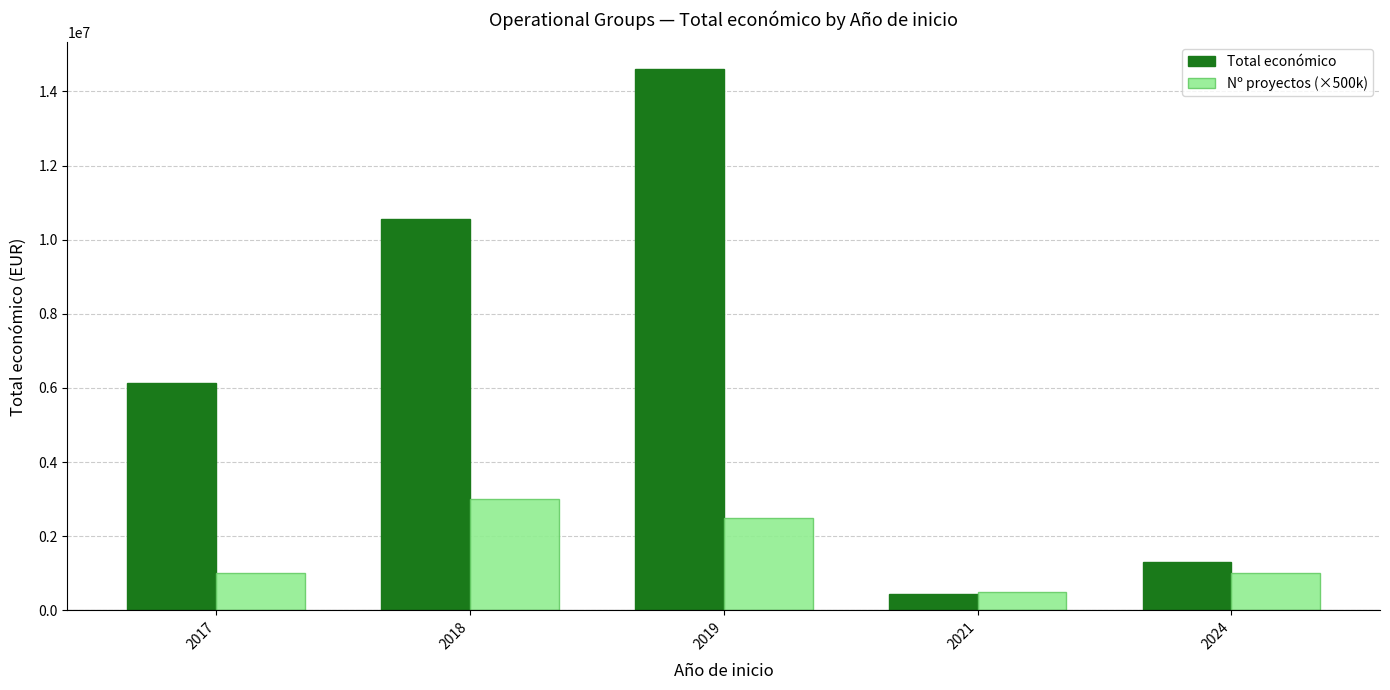

How many series are shown in this chart?

2